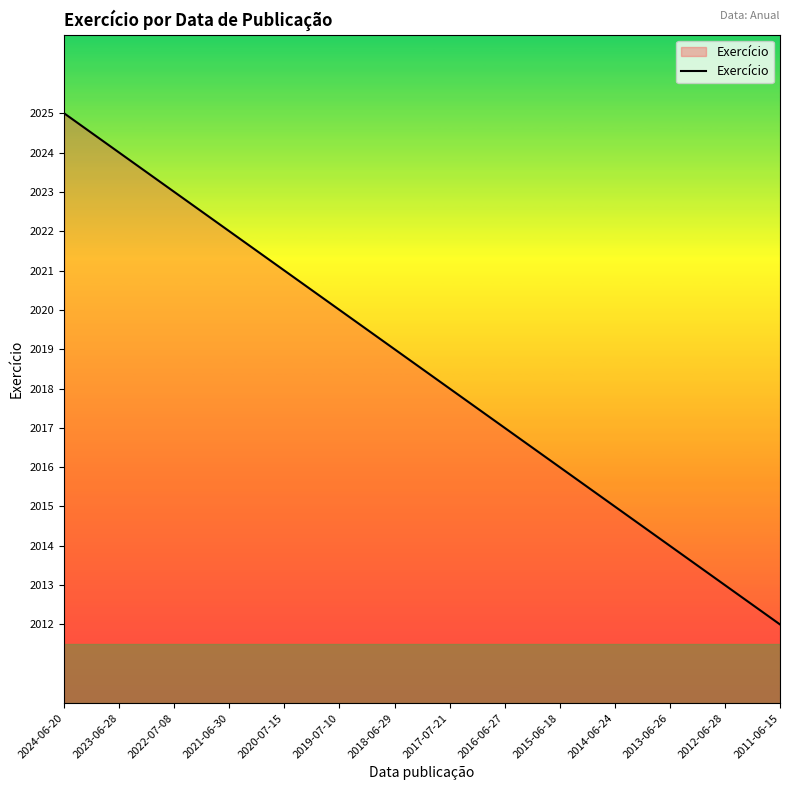

True or false: the data shows 2019 at 2018-06-29.

True